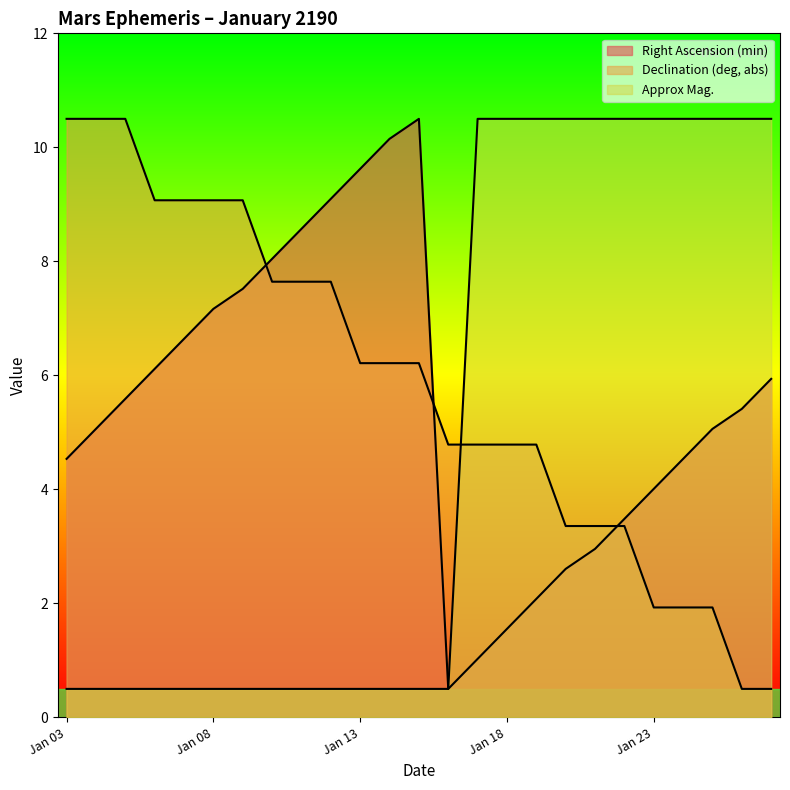

Which series ends up on top after the final intersection of Declination (deg, abs) and Approx Mag.?

Approx Mag.